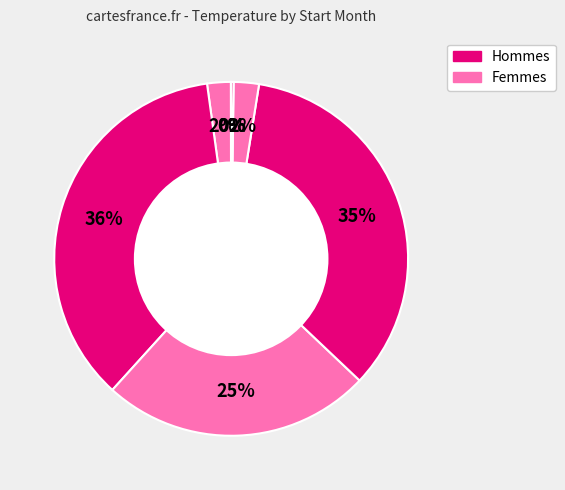

Is there any slice that represents more than half of the pie?

No